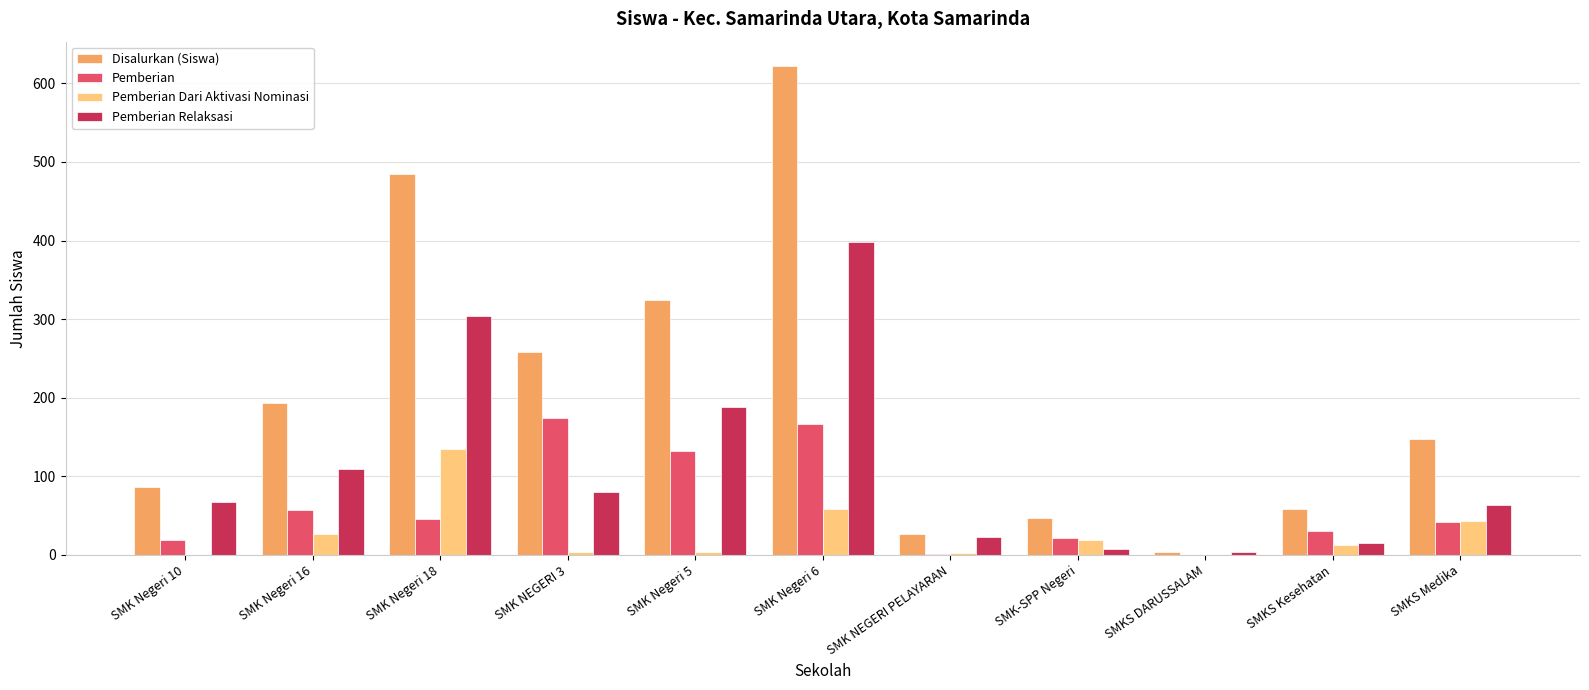

What is the difference between the Pemberian Relaksasi values at SMK Negeri 18 and SMK Negeri 10?

237